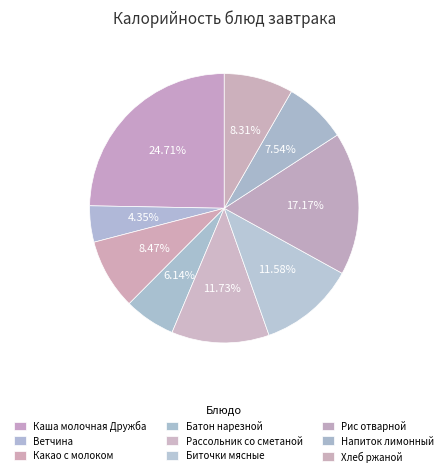

True or false: Биточки мясные accounts for 12% of the total.

True